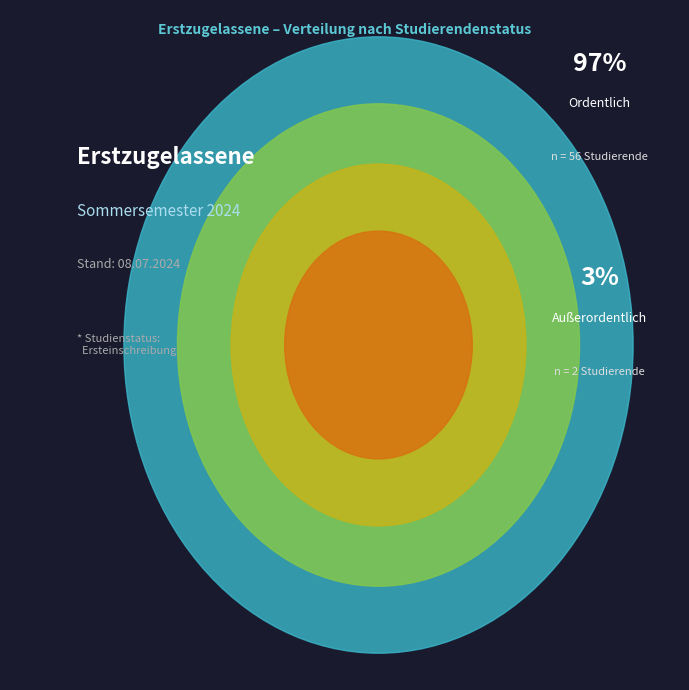

To the nearest percent, what is the difference between the Außerordentlich (Ersteinschreibung) and Ordentlich (Ersteinschreibung) slice percentages?

93%